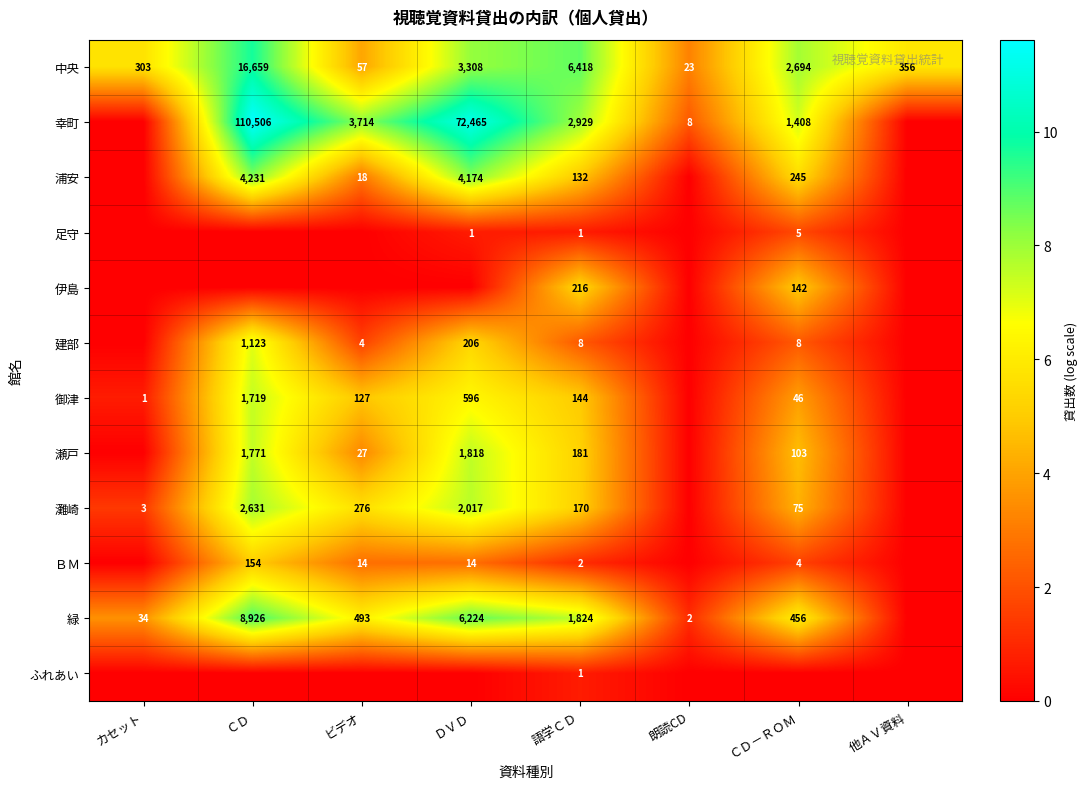

What is the greatest value displayed?

11.6